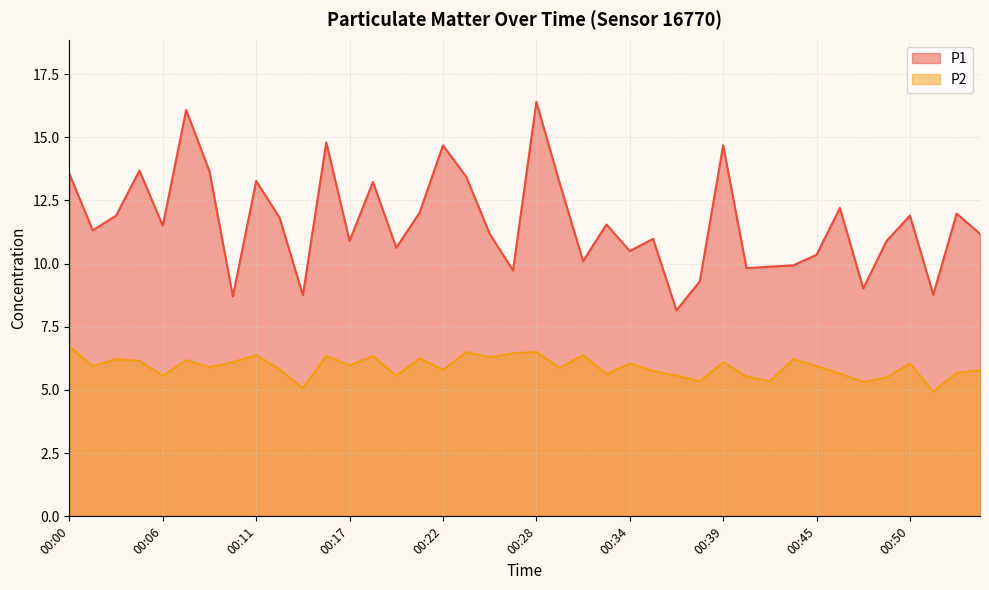

Read the P2 value at 00:29.

5.9